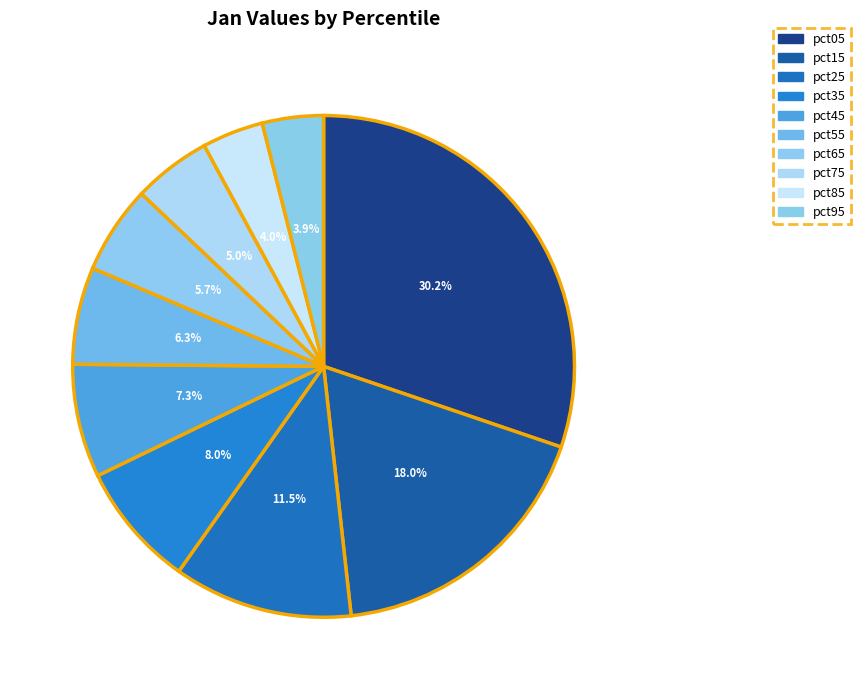

How much of the chart is everything except pct05?

69.8%